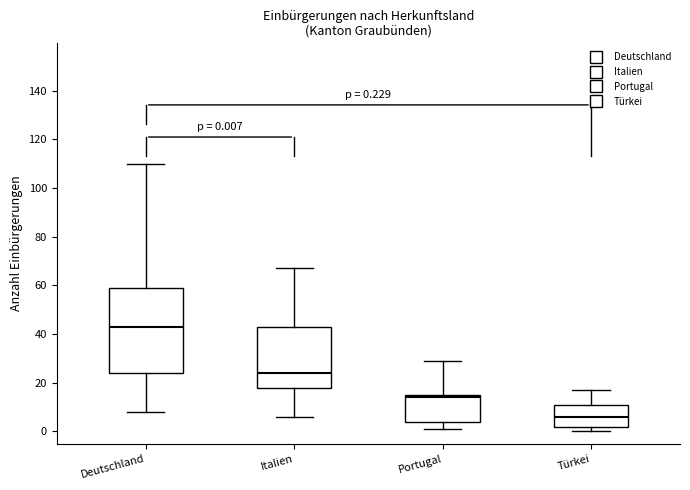

Which box's median line is the lowest?

Türkei